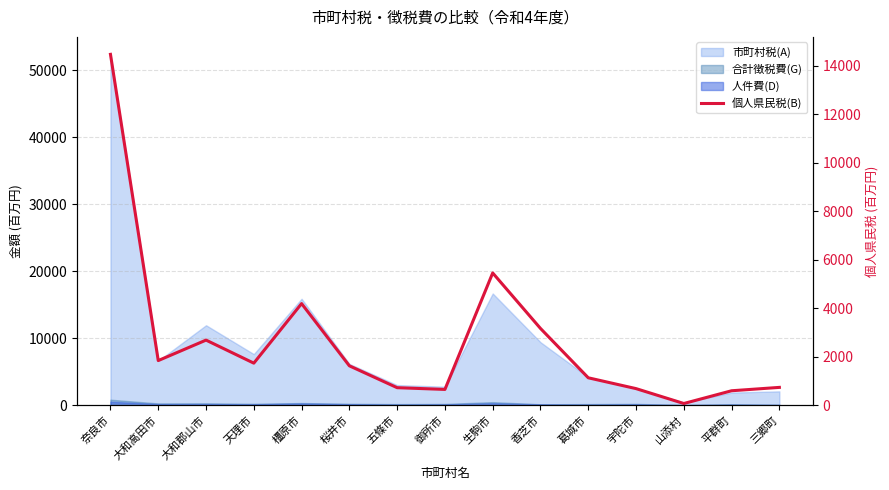

How many lines are shown in the chart?

1